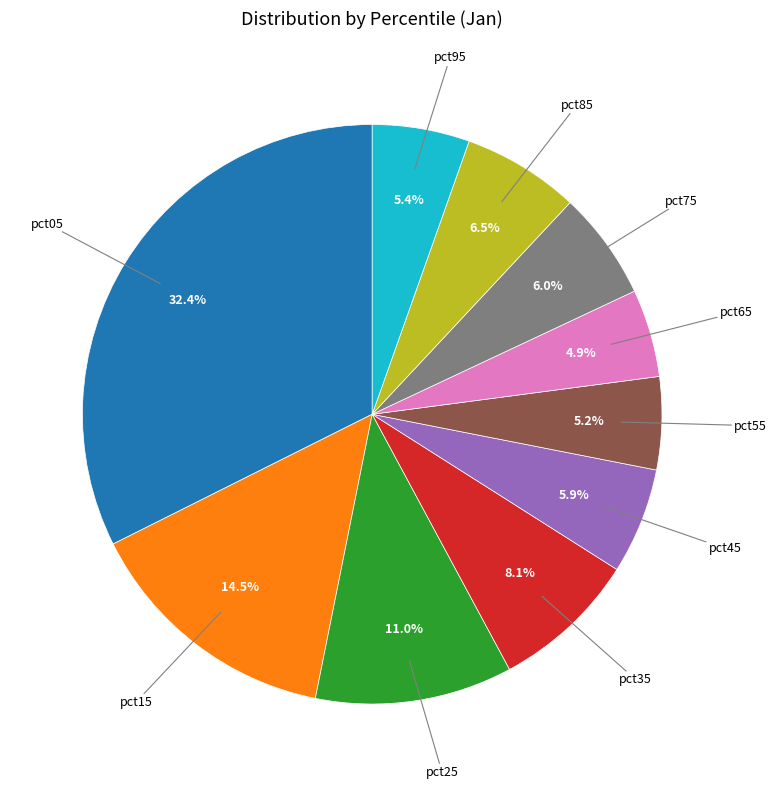

To the nearest percent, what is the combined percentage of pct95 and pct25?

16%